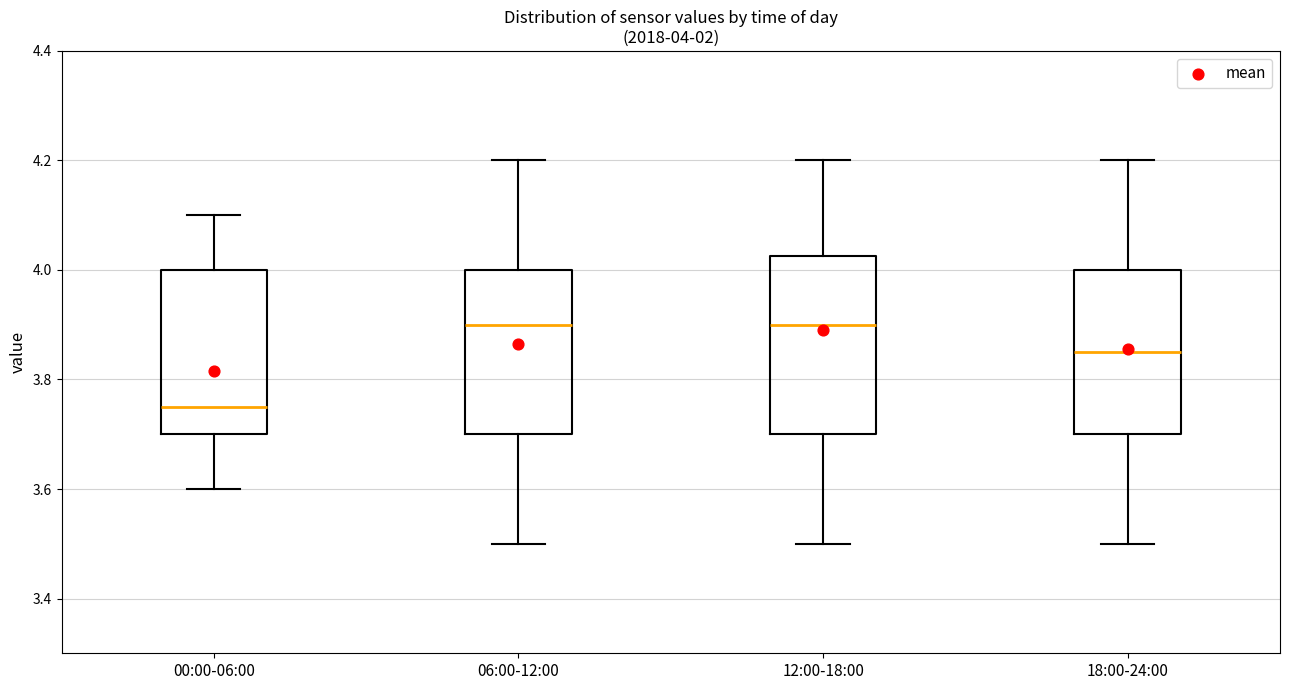

Comparing the boxes themselves (not the whiskers), which one is the tallest?

12:00-18:00